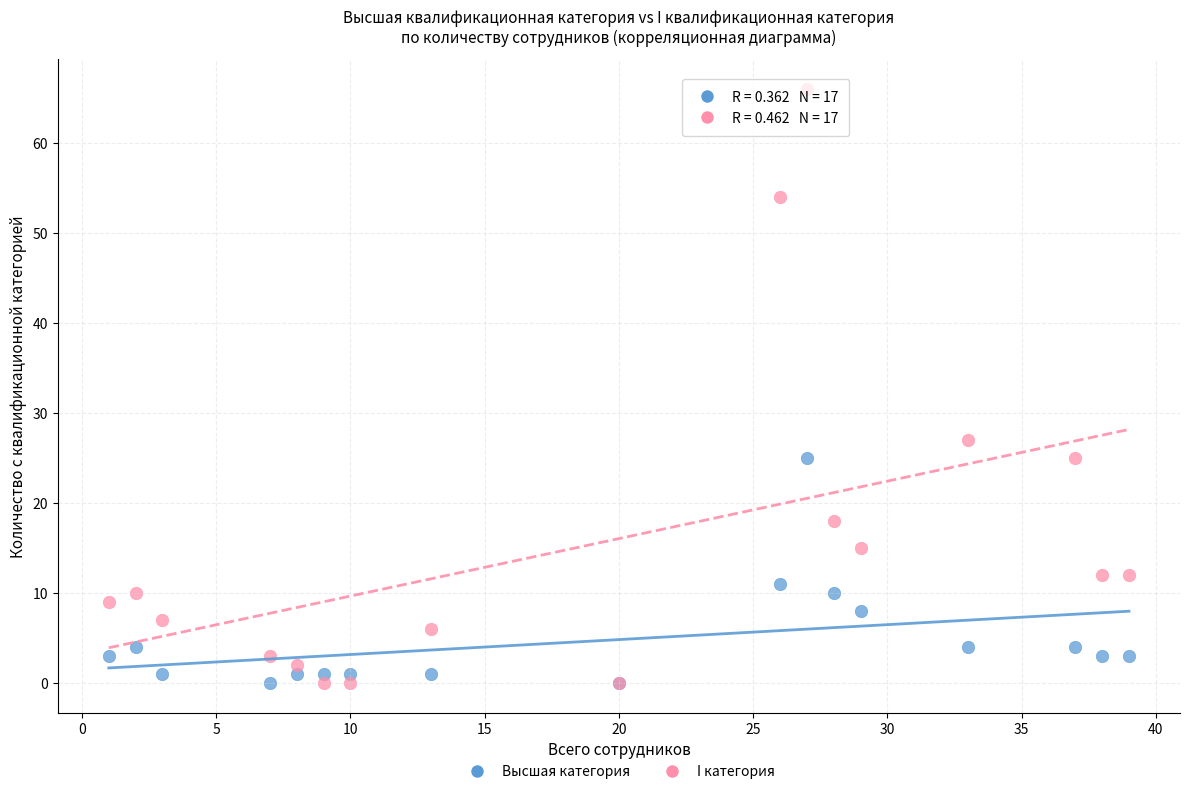

Across all series, what Y value is closest to 33?

27